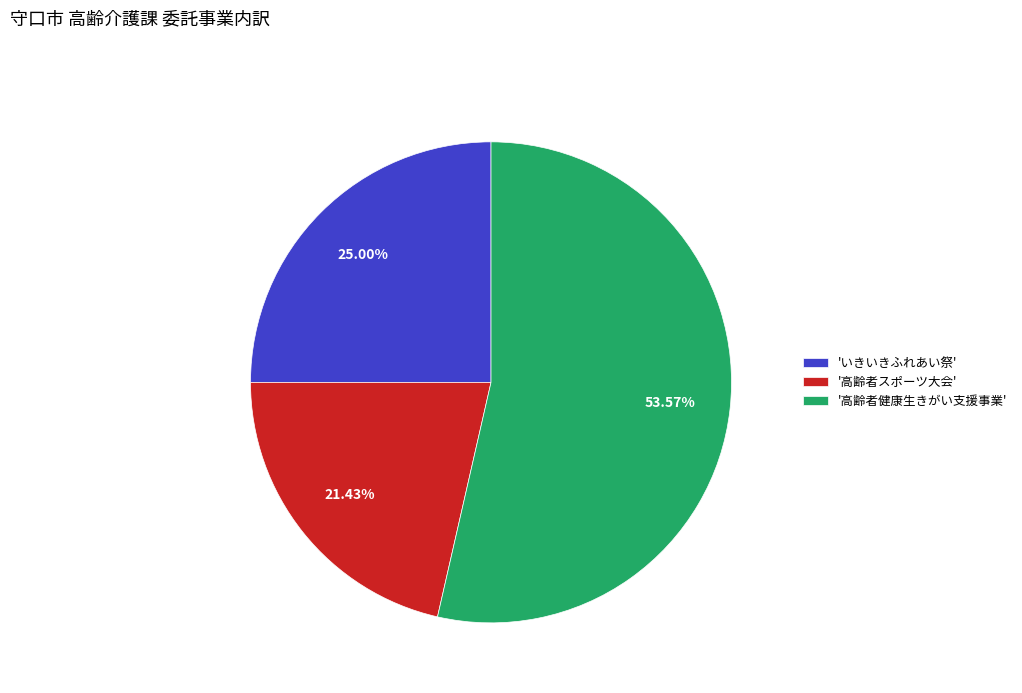

Does 'いきいきふれあい祭' account for over 50% of the chart?

No